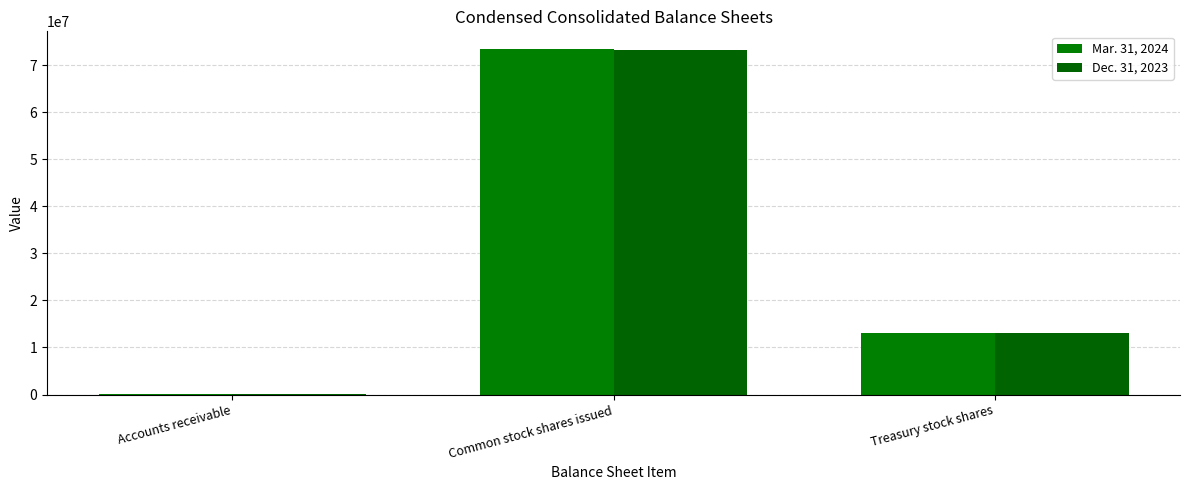

What is the value of the Dec. 31, 2023 bar at the 2nd from the left?

73195055